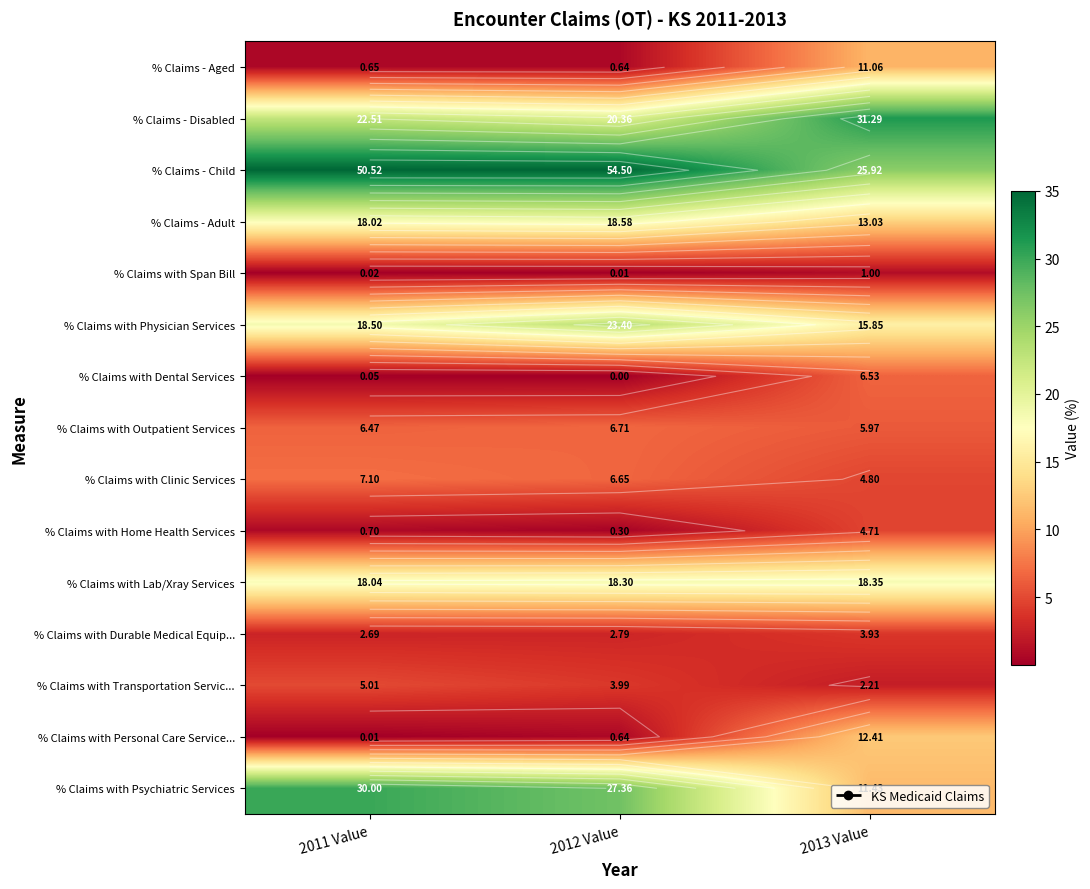

Is the value of % Claims with Physician Services at 2013 Value greater than the value of % Claims with Home Health Services at 2011 Value?

Yes